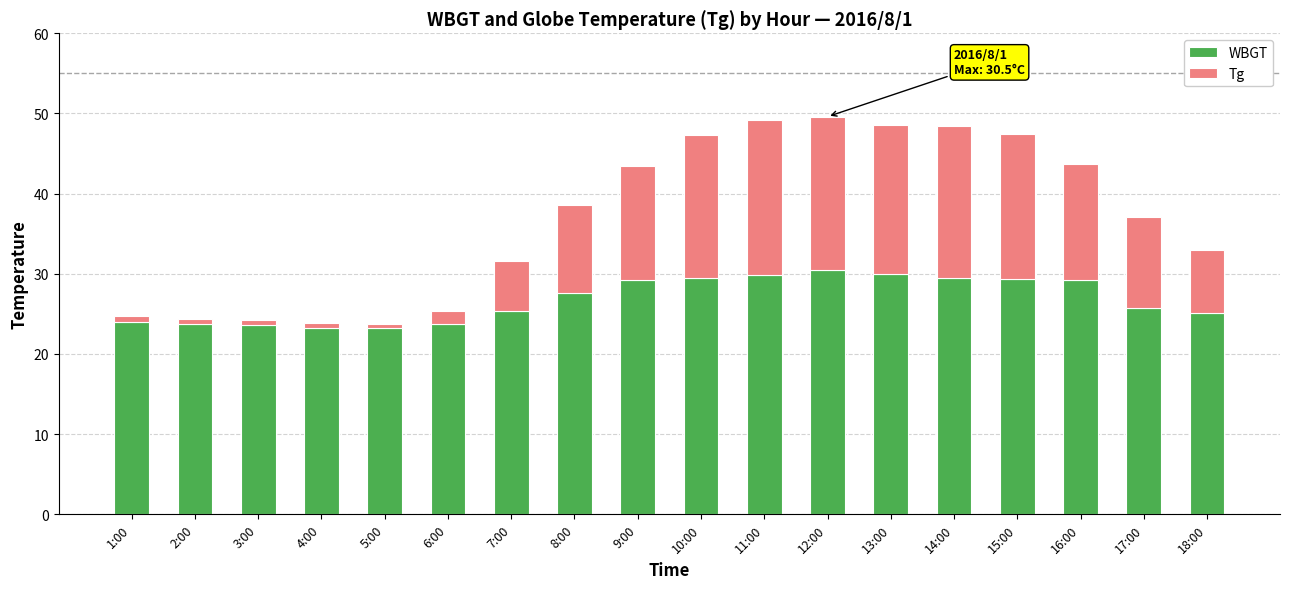

What is the value of the WBGT bar at the 8th from the left?

27.6